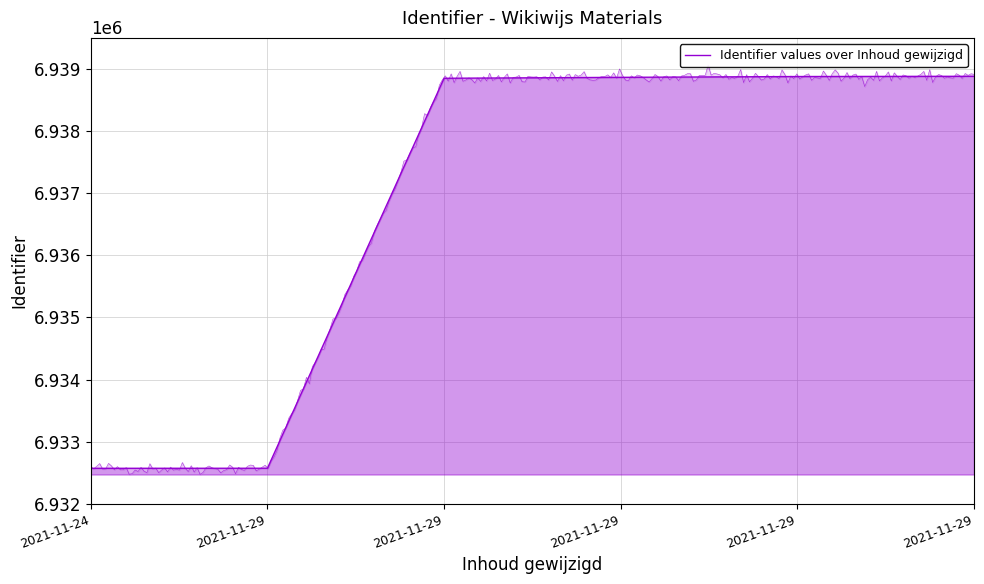

Reading right to left, transcribe all the data shown in this chart.

6938882	6938878	6938865	6938850	6932573	6932572